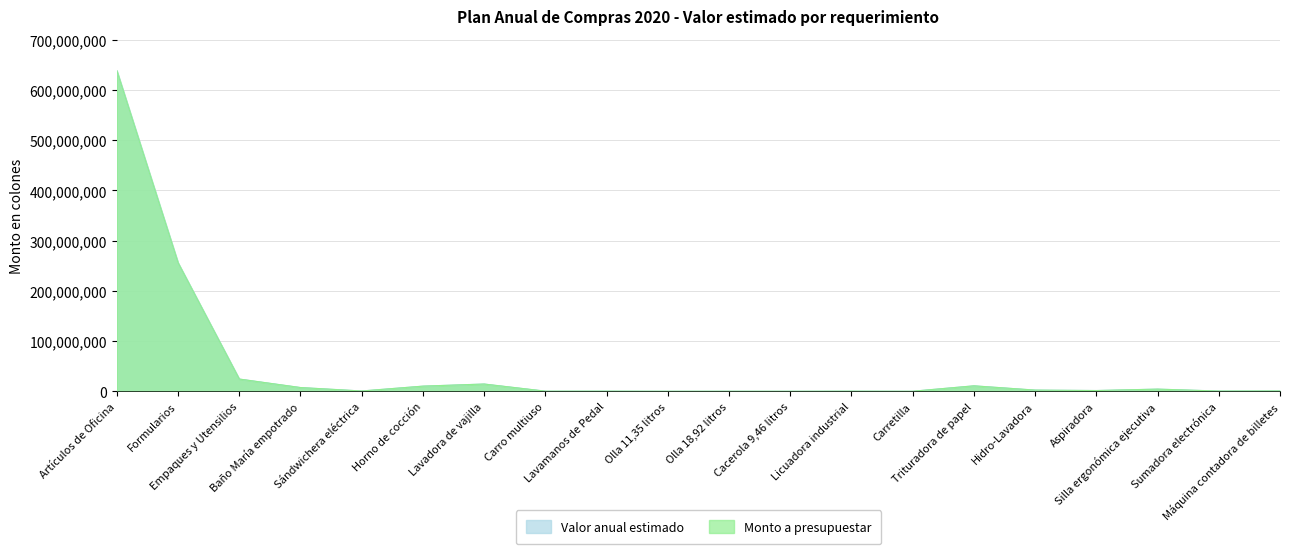

What is the label of the 18th point from the right?

Empaques y Utensilios